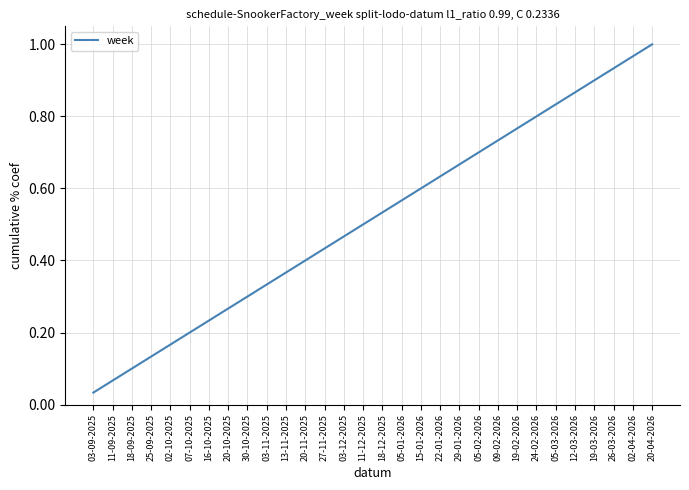

Which label corresponds to the smallest value in the chart?

03-09-2025